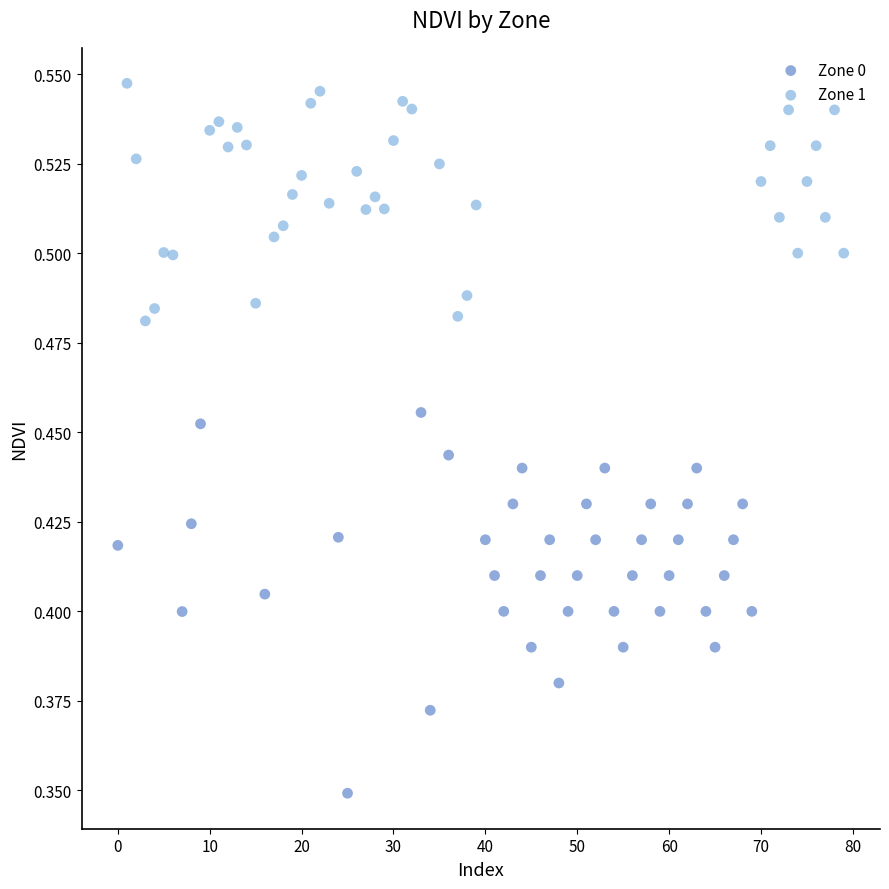

Which series has the largest Y range (max minus min)?

Zone 0